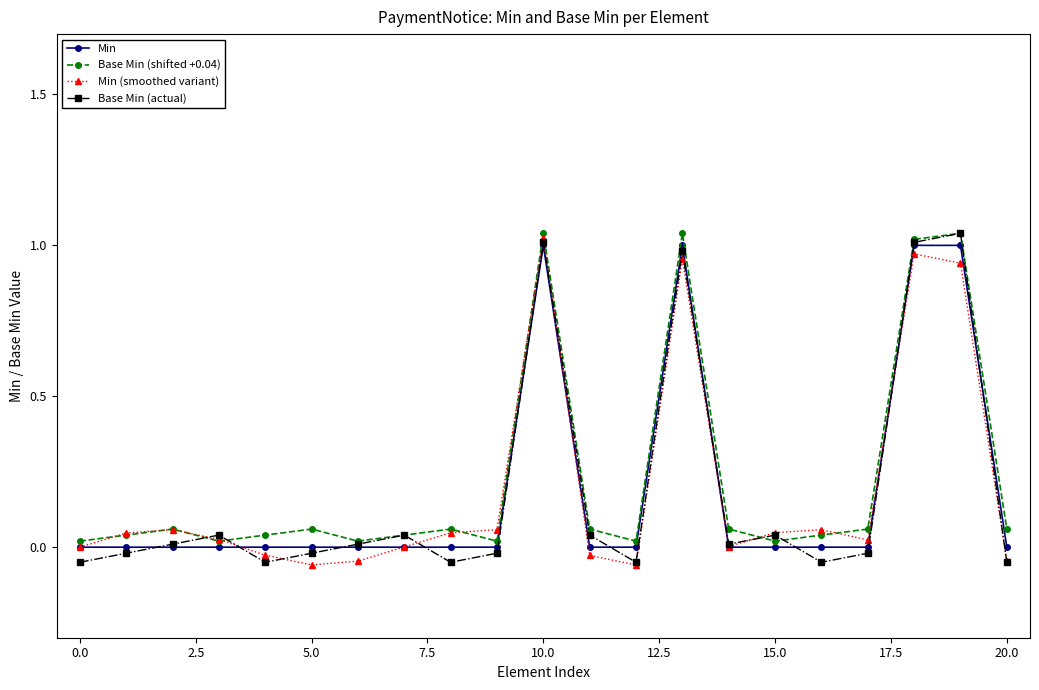

Which series ends up on top after the final intersection of Min (smoothed variant) and Base Min (shifted +0.04)?

Base Min (shifted +0.04)